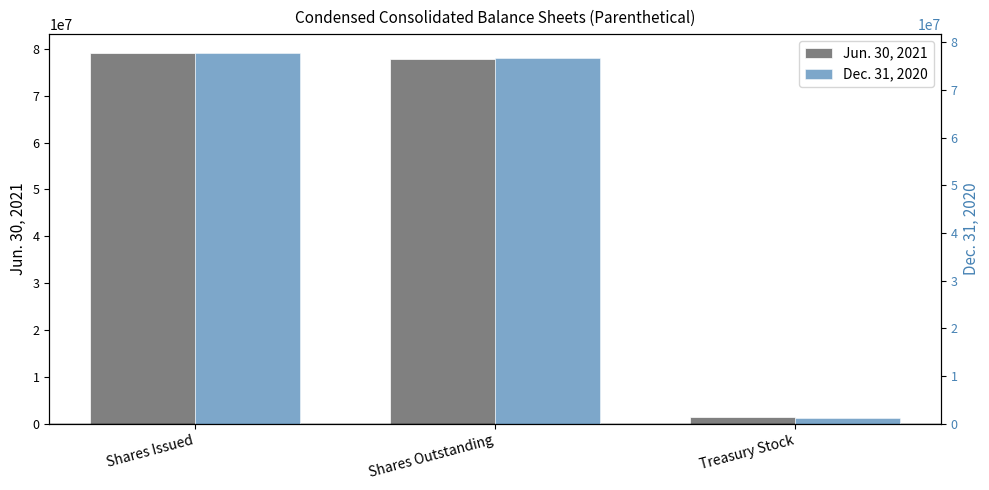

True or false: Dec. 31, 2020 has a value of 117977136 at Shares Outstanding.

False